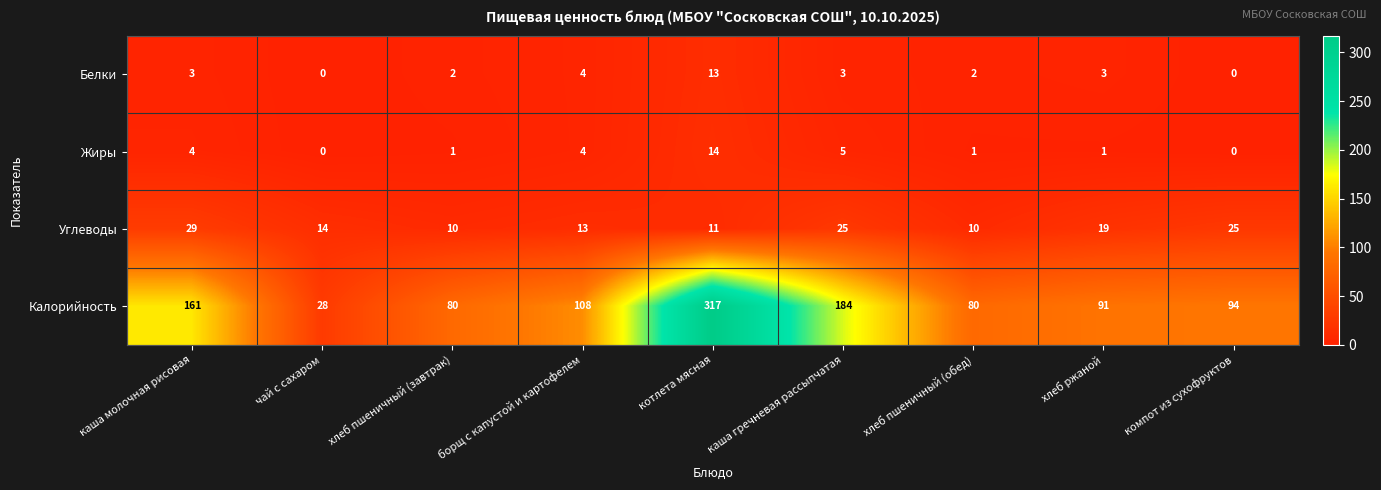

How many data points does each series have?

9